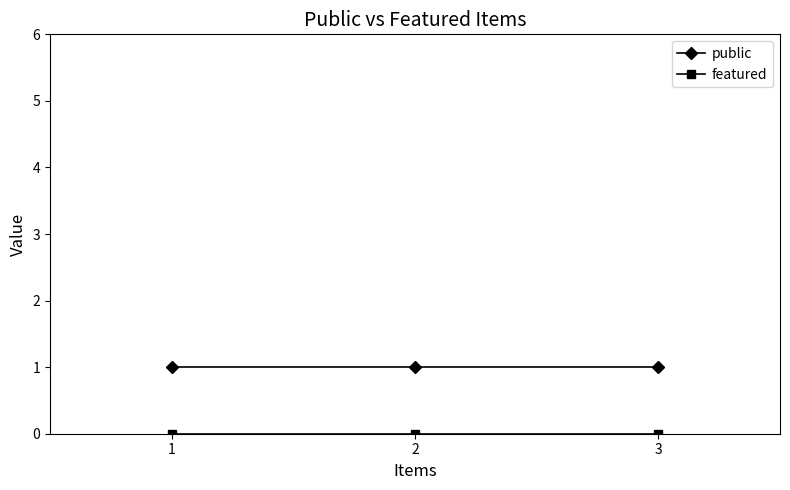

Which series has the largest total across all categories?

public